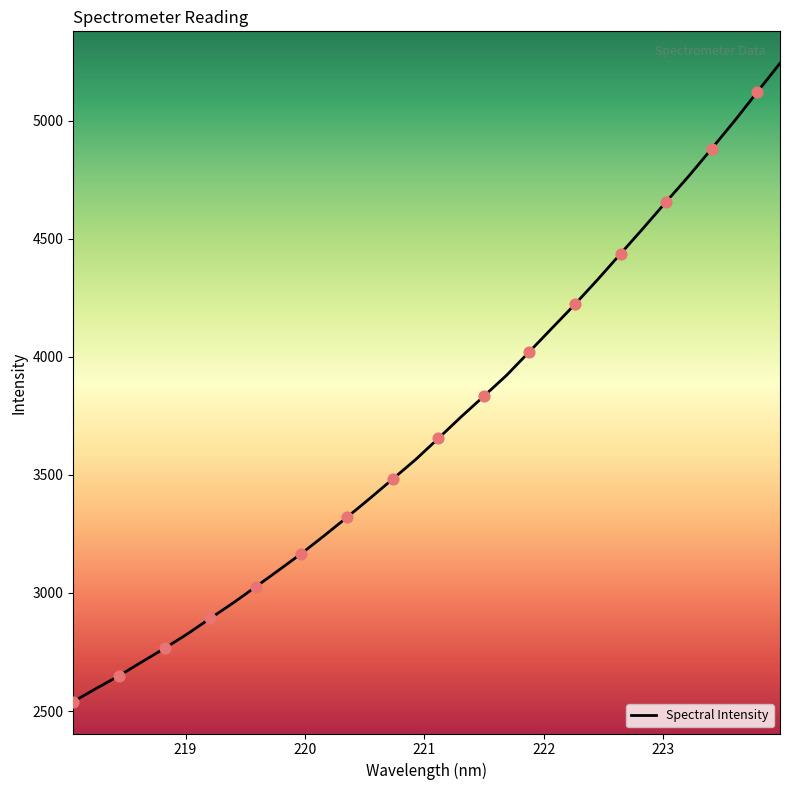

What is the minimum value shown in the chart?

2540.0